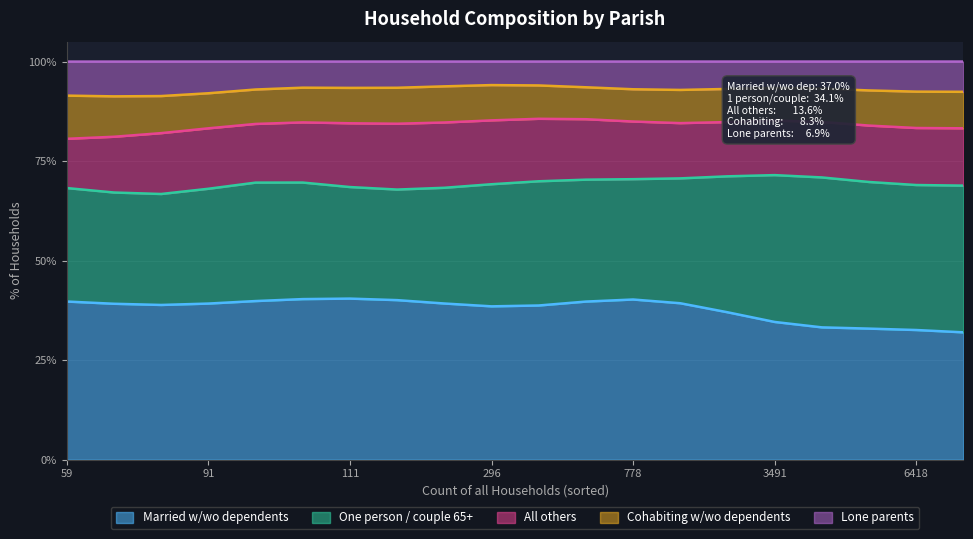

What is the highest value of the Married w/wo dependents series?

40.5